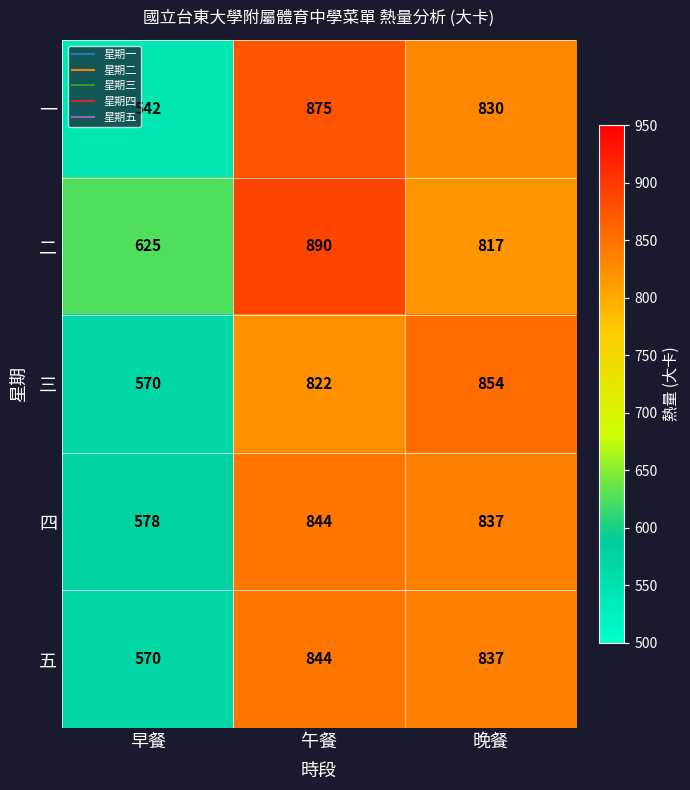

The 二 series shows 625 at 早餐. True or false?

True